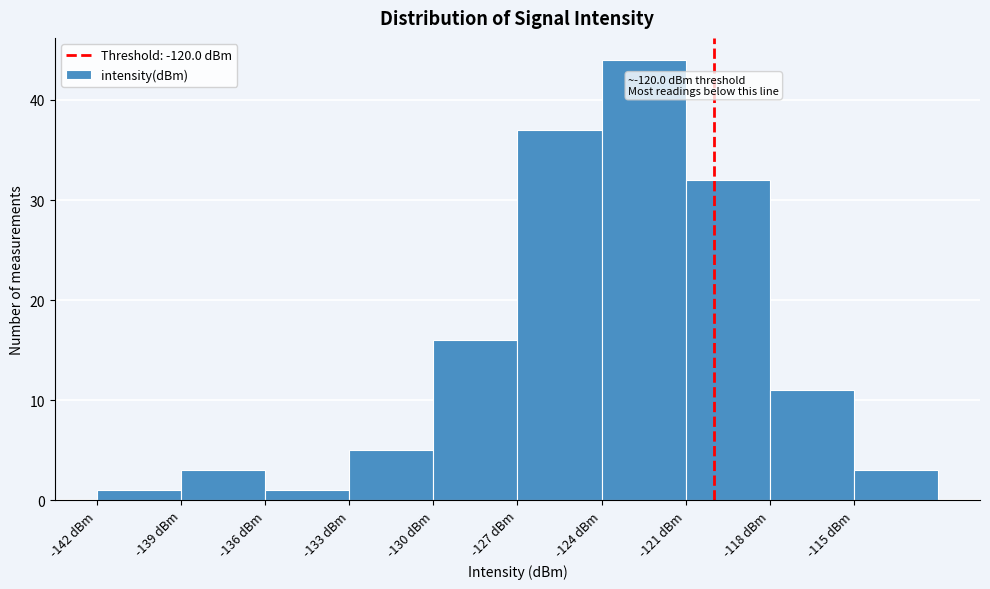

Over which range of the x-axis is the bar tallest?

-124 to -121